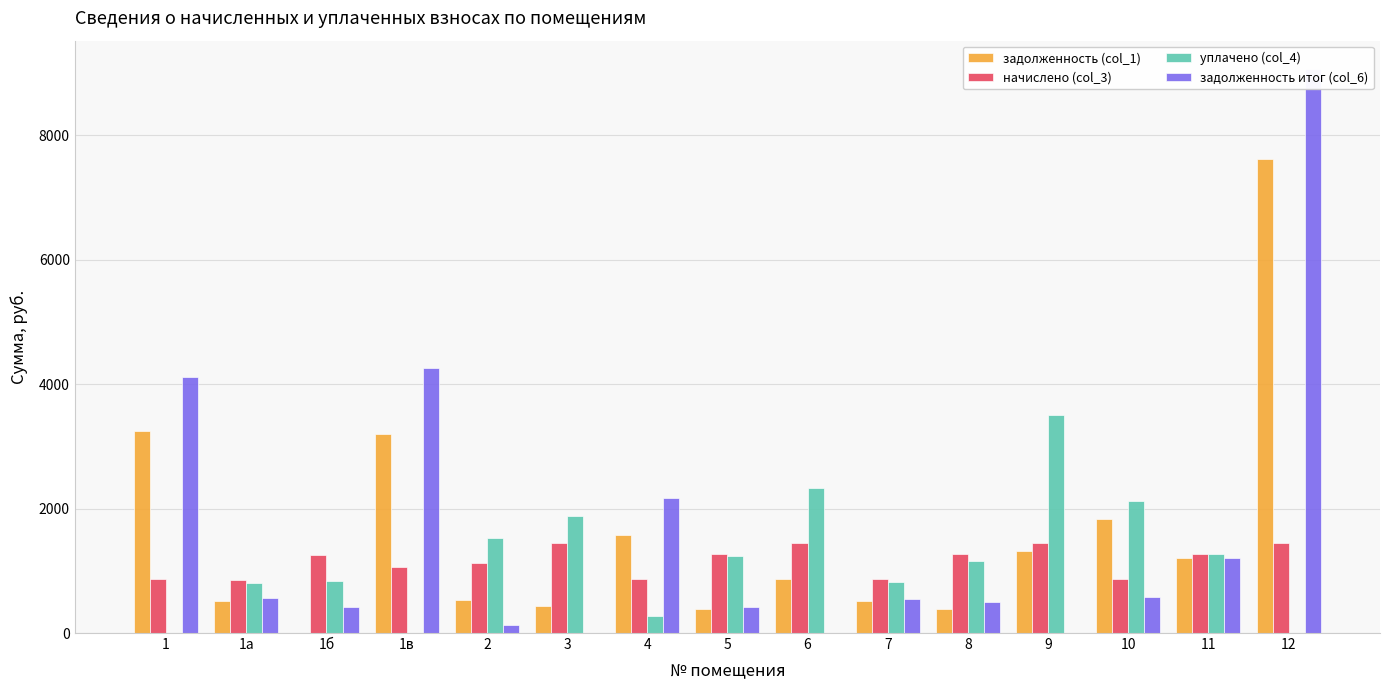

The value of задолженность итог (col_6) at 2 is 124.0. True or false?

True